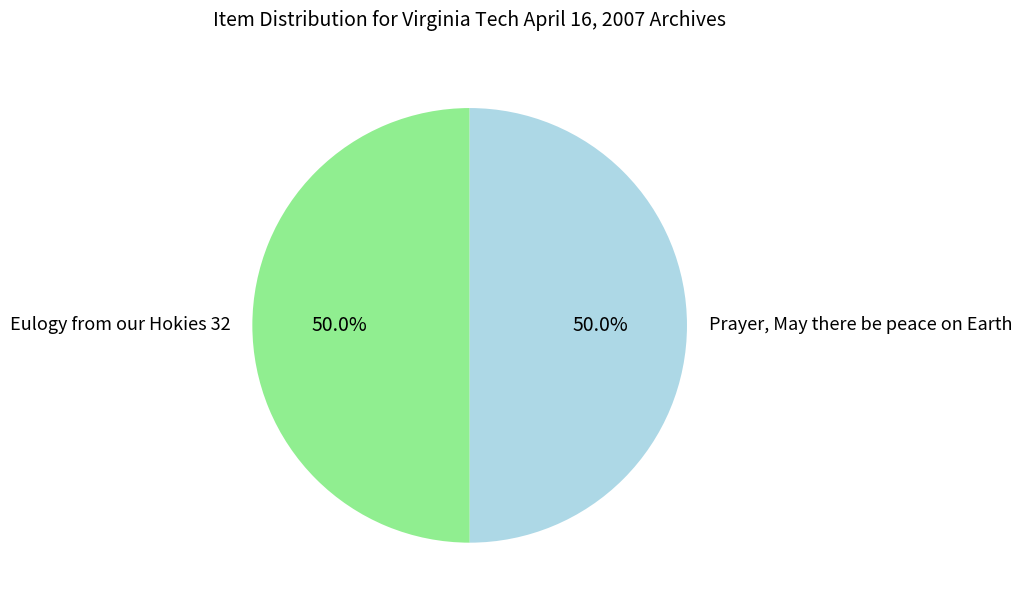

Combined, what portion of the pie is Eulogy from our Hokies 32 and Prayer, May there be peace on Earth?

100.0%